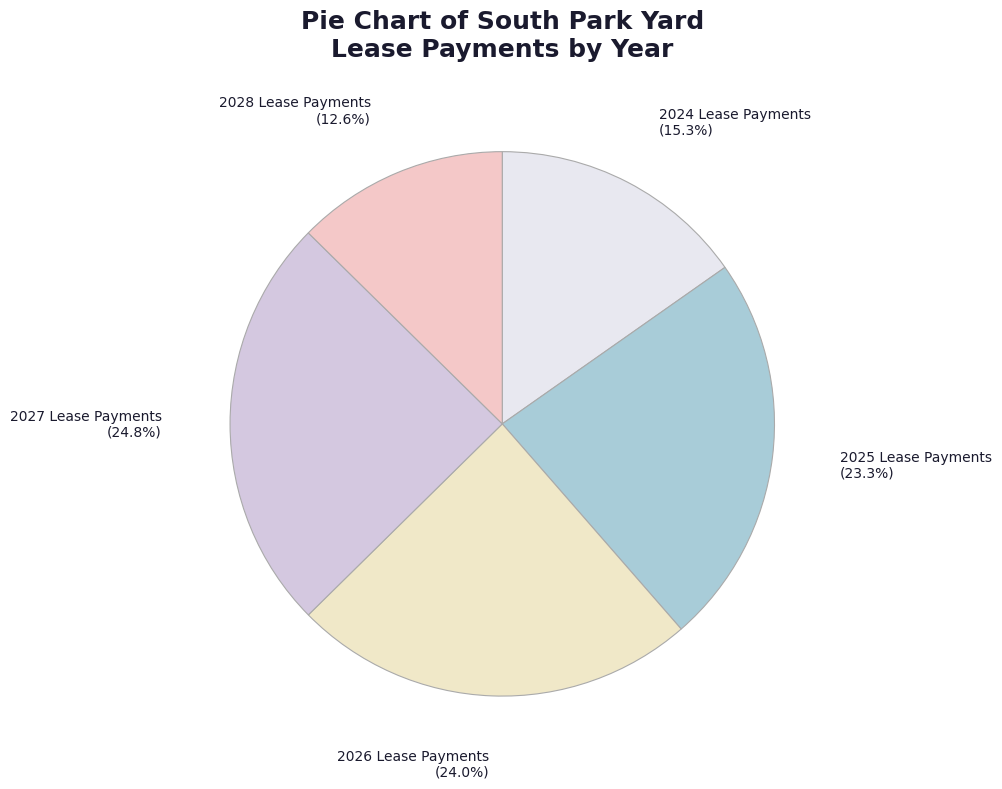

The 2028 Lease Payments slice represents 19% of the pie. True or false?

False